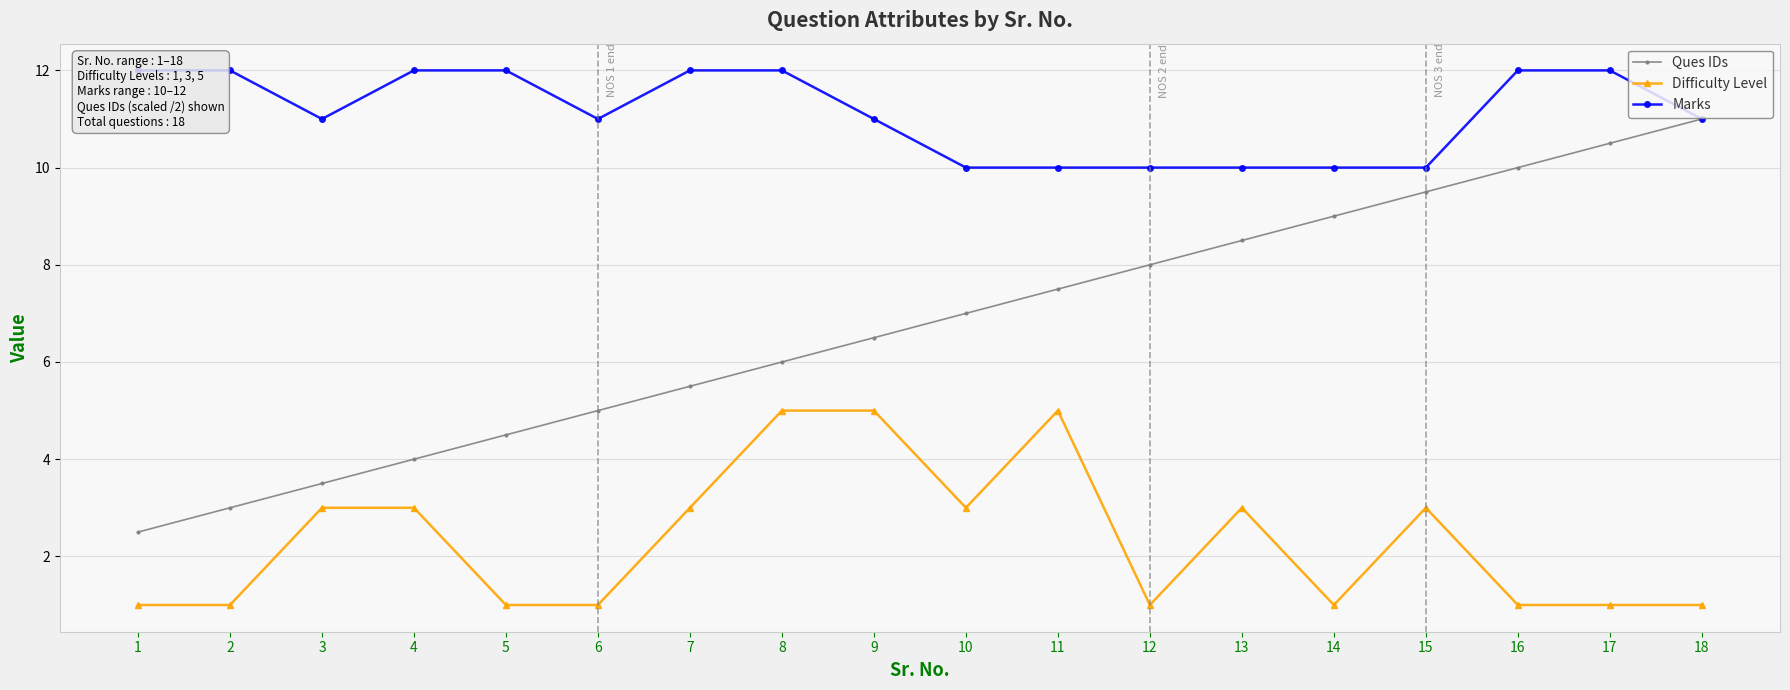

What are all the series names shown in the legend?

Ques IDs, Difficulty Level, Marks